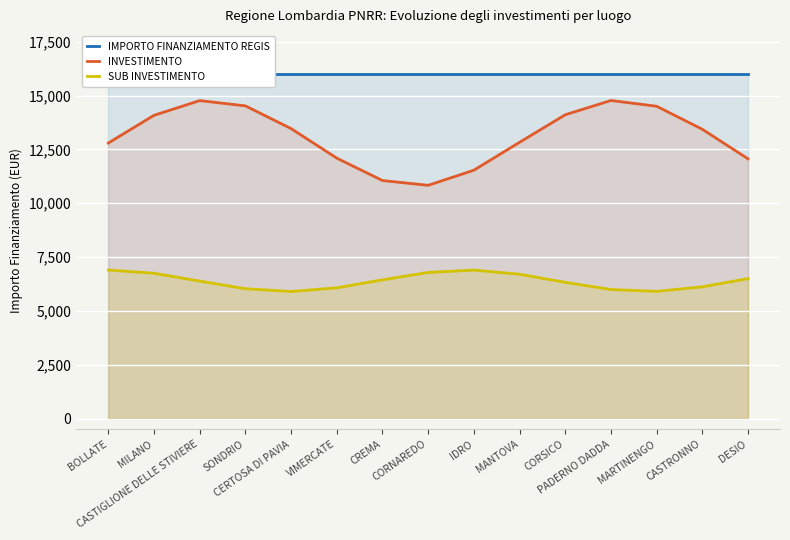

At which category is the sum across all series the highest?

CASTIGLIONE DELLE STIVIERE